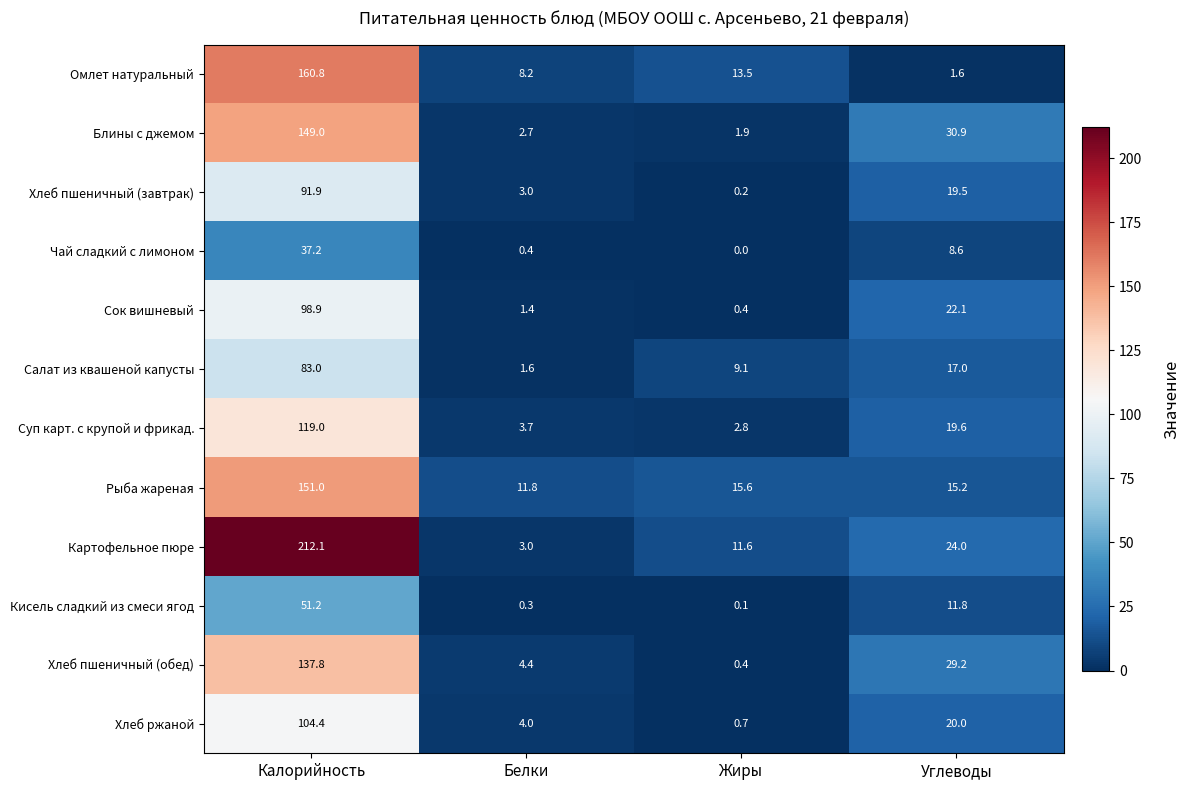

How many values in the Блины с джемом series are below 30?

2